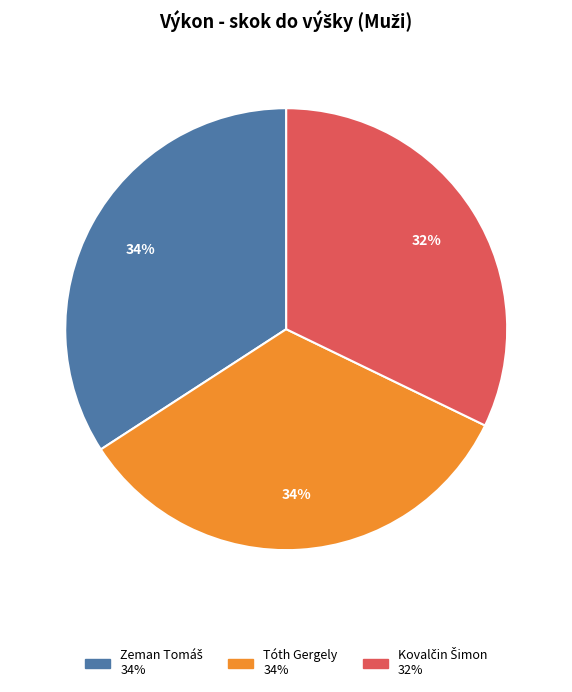

True or false: Tóth Gergely accounts for 34% of the total.

True